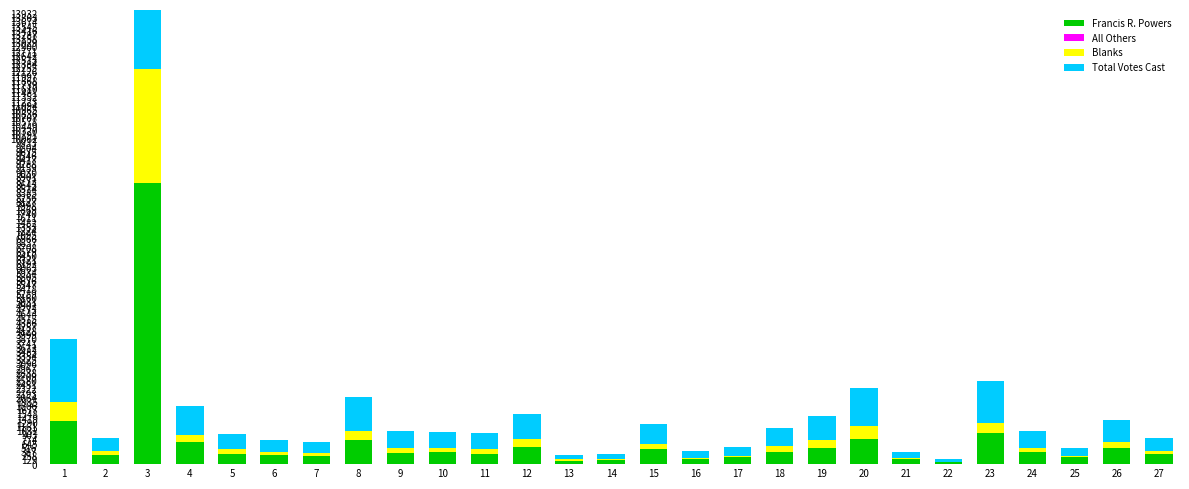

Is it true that Total Votes Cast equals 1937 at 1?

True